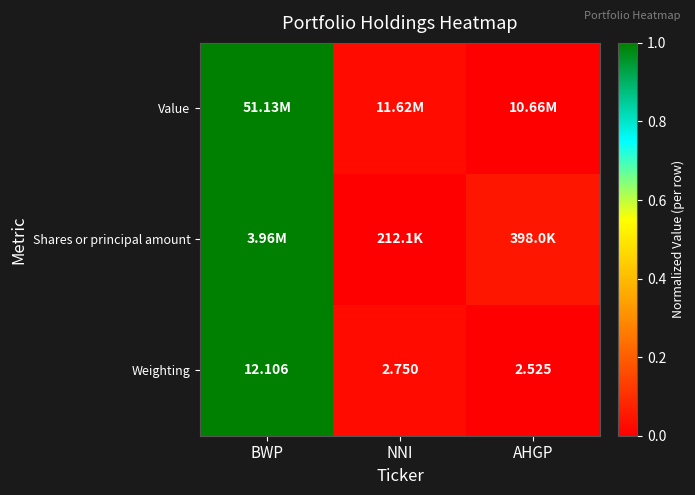

At which label does Weighting reach its peak?

BWP